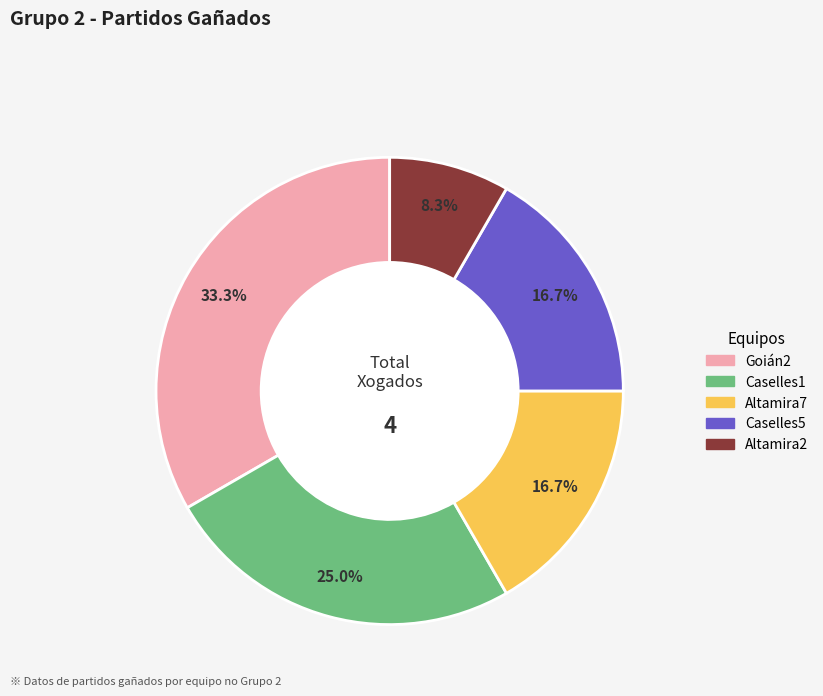

Which has a higher value, Caselles1 or Altamira7?

Caselles1